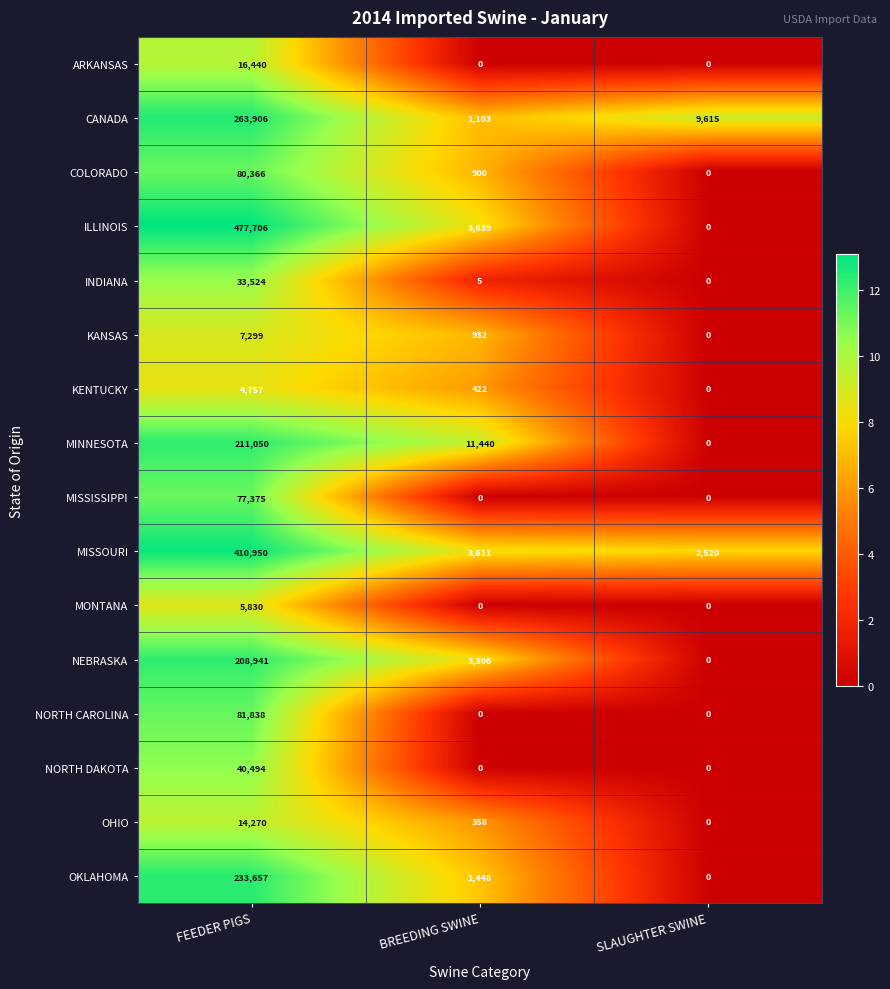

At which category does the chart reach its peak across all series?

FEEDER PIGS